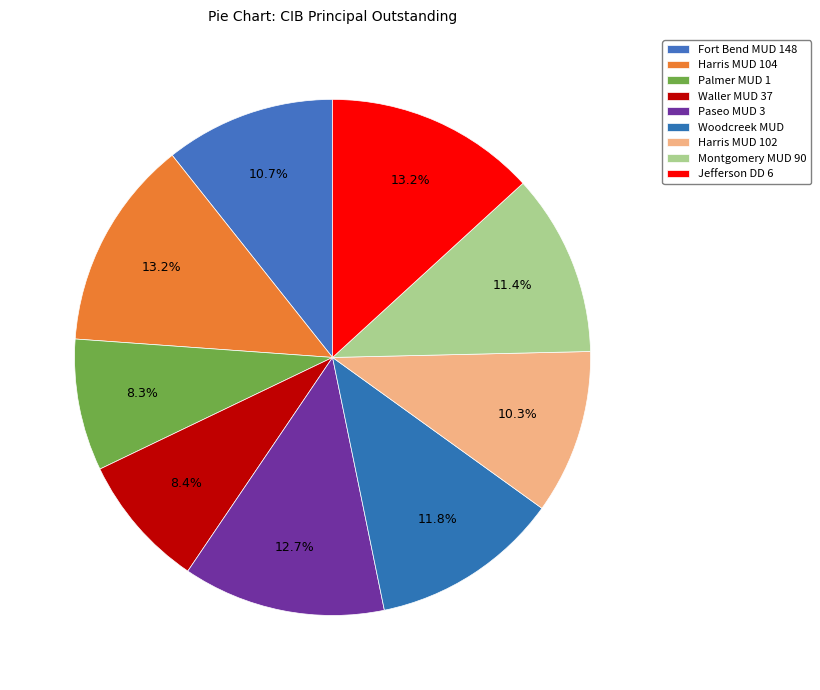

How many segments does this pie chart have?

9